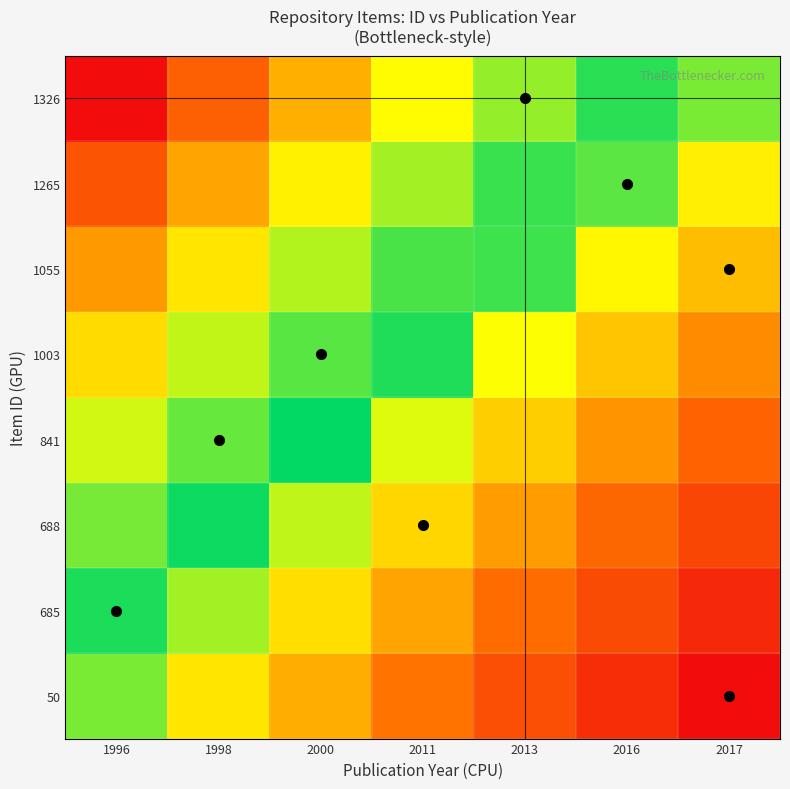

Reading left to right, transcribe all the data shown in this chart.

50: 1996=0.0	1998=-0.2	2000=-0.3	2011=-0.5	2013=-0.7	2016=-0.8	2017=-1.0
685: 1996=0.1	1998=-0.0	2000=-0.2	2011=-0.4	2013=-0.5	2016=-0.7	2017=-0.9
688: 1996=0.3	1998=0.1	2000=-0.0	2011=-0.2	2013=-0.4	2016=-0.5	2017=-0.7
841: 1996=0.4	1998=0.3	2000=0.1	2011=-0.1	2013=-0.2	2016=-0.4	2017=-0.6
1003: 1996=0.6	1998=0.4	2000=0.2	2011=0.1	2013=-0.1	2016=-0.3	2017=-0.4
1055: 1996=0.7	1998=0.5	2000=0.4	2011=0.2	2013=0.0	2016=-0.1	2017=-0.3
1265: 1996=0.9	1998=0.7	2000=0.5	2011=0.4	2013=0.2	2016=0.0	2017=-0.1
1326: 1996=1.0	1998=0.8	2000=0.7	2011=0.5	2013=0.3	2016=0.2	2017=0.0